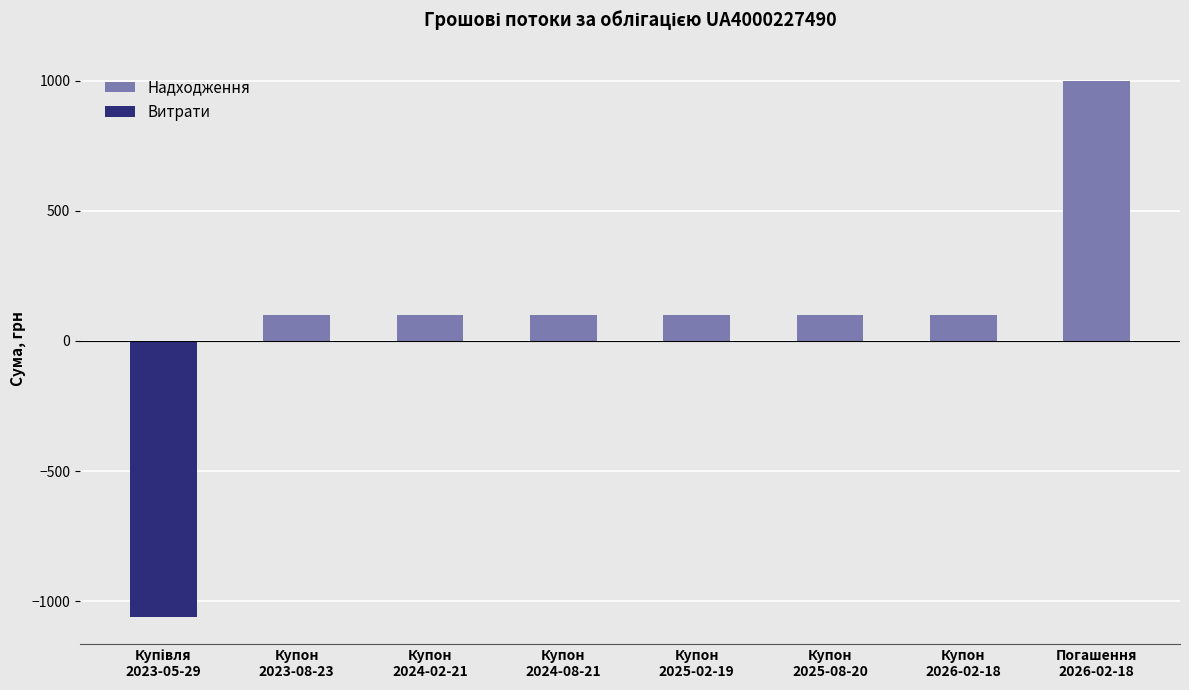

What is the greatest value displayed?

1000.0